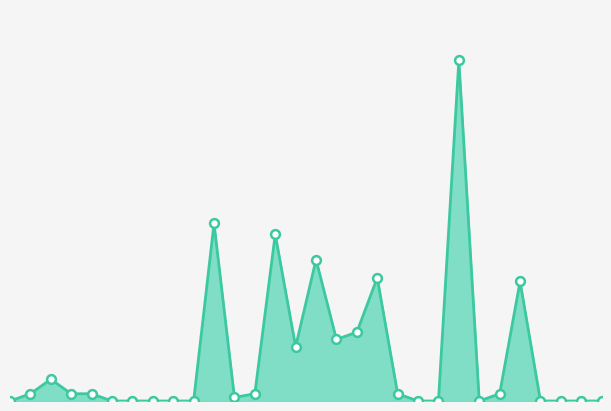

How many lines are shown in the chart?

1